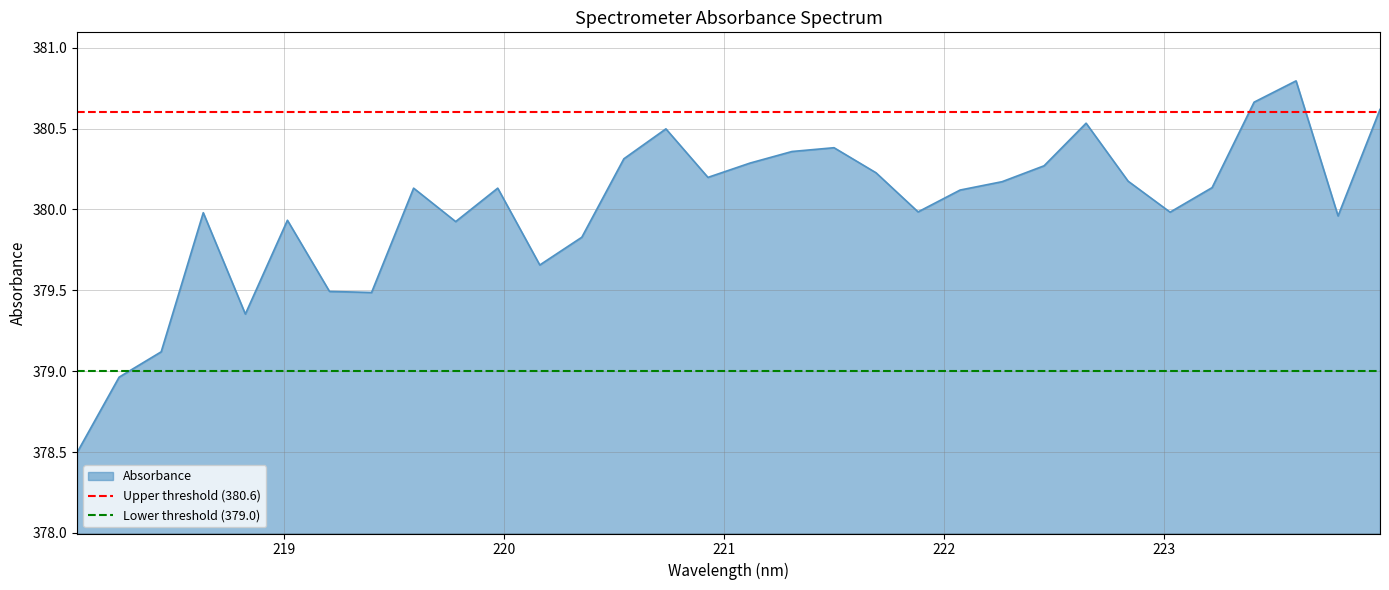

Does the chart display data point markers on the line(s)?

No